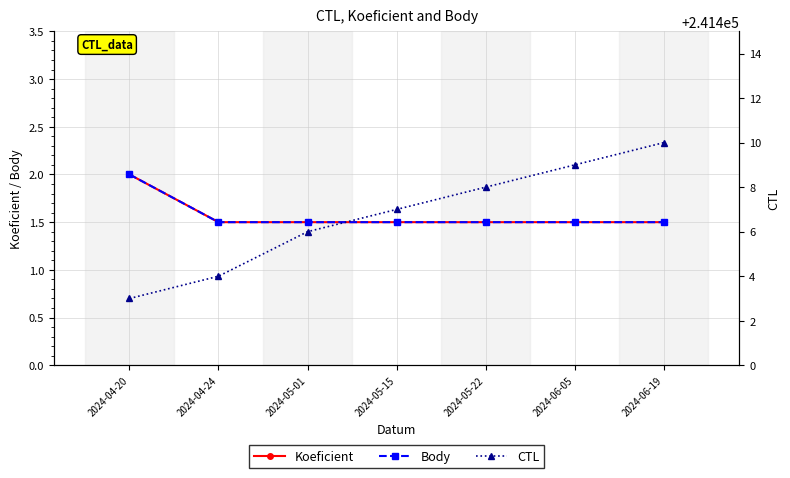

How many lines are shown in the chart?

3